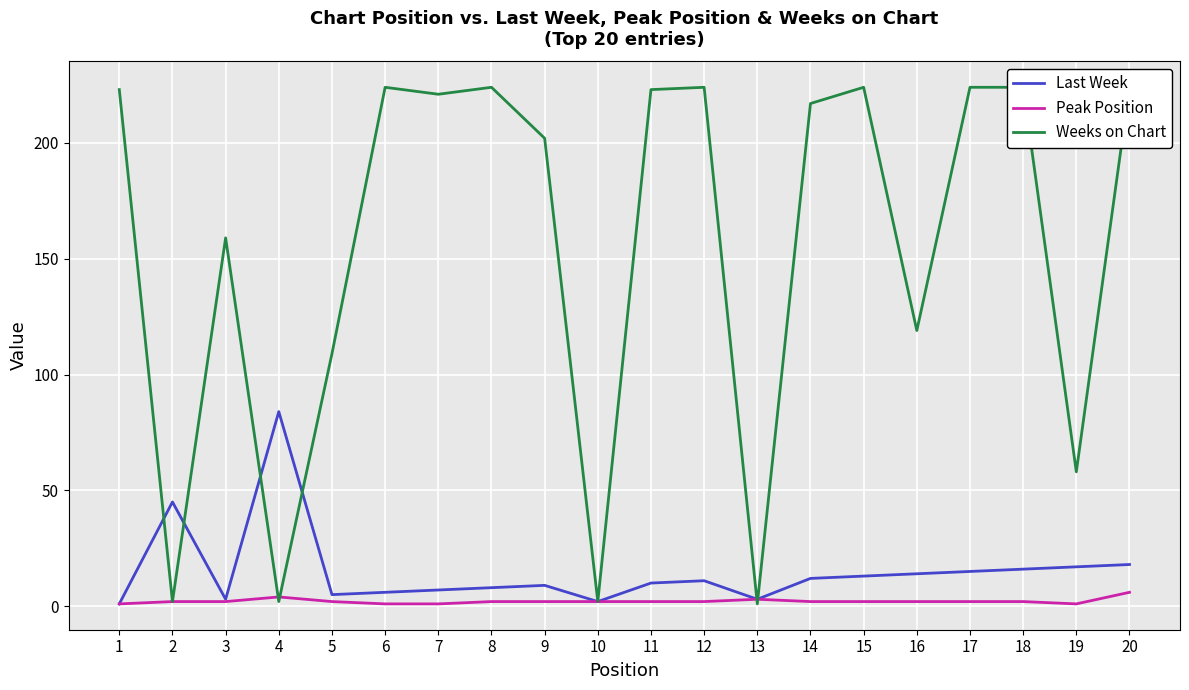

Where do Peak Position and Weeks on Chart first cross each other?

3 and 4